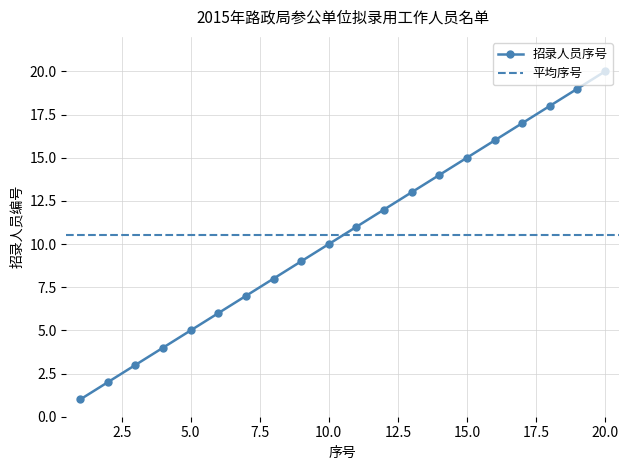

True or false: the data shows 1 at 通州分局.

False